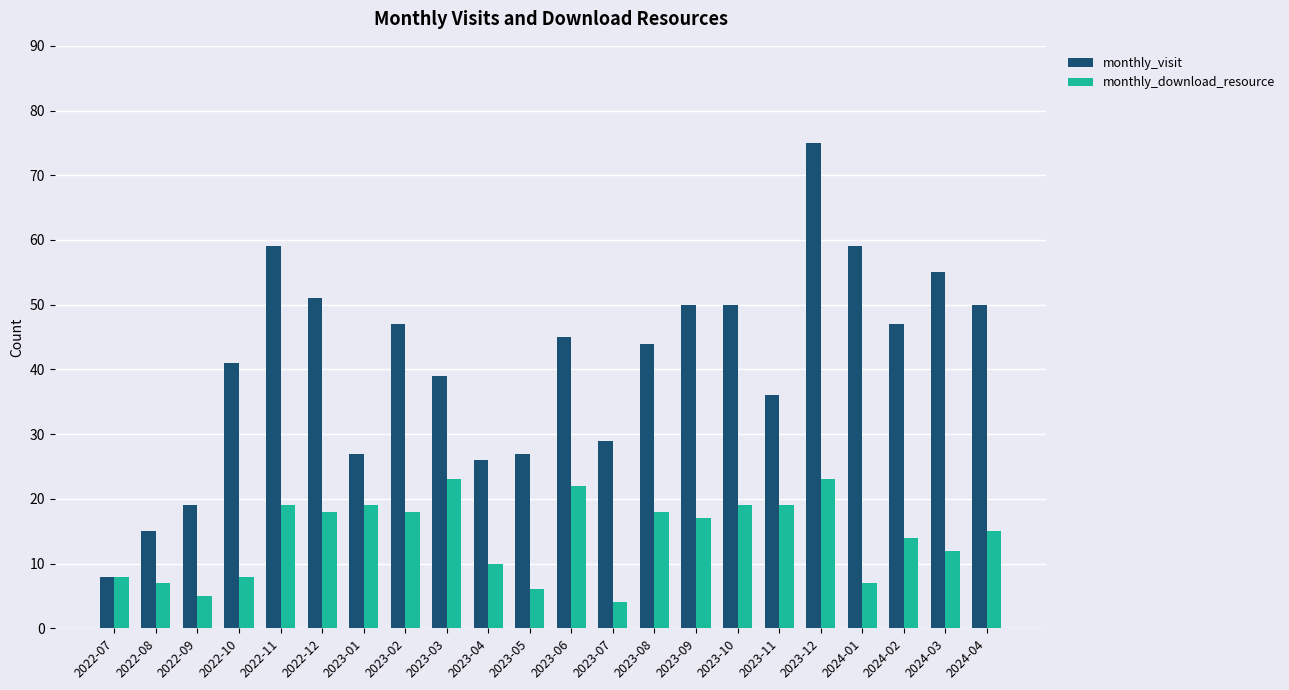

At which category is the sum across all series the highest?

2023-12